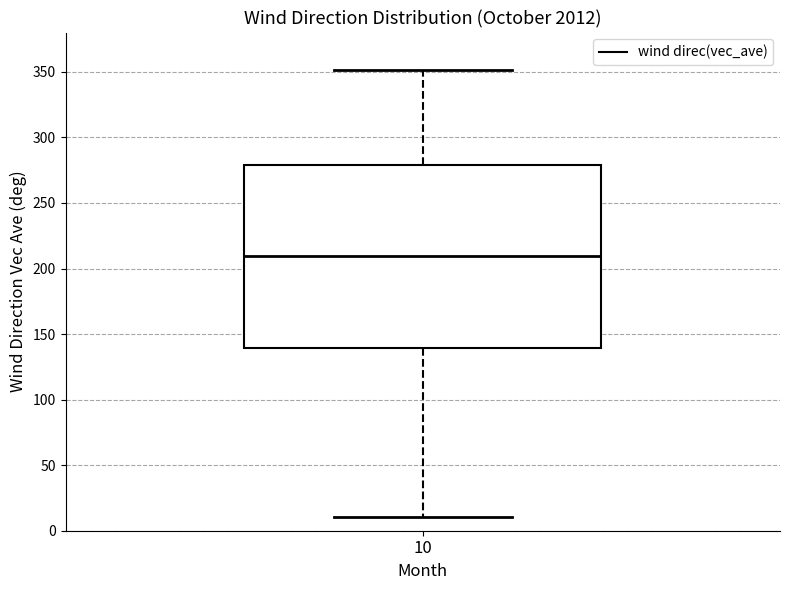

Transcribe this box plot: give where the median line is, the range the box spans, and where the two whiskers end, as read against the y-axis. The values are not printed on the chart, so give them approximately, as read against the axis.

median 210, box 140 to 280, whiskers 10 to 350